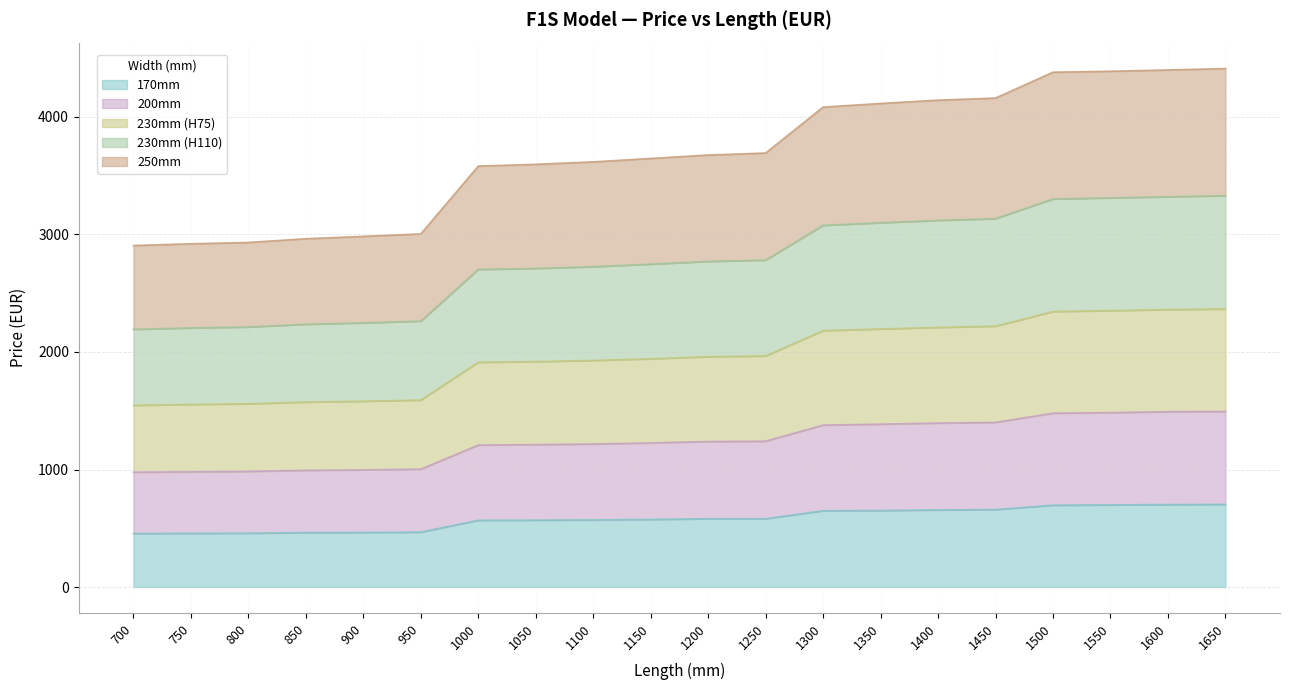

What is the total value across all series at 1650?

4412